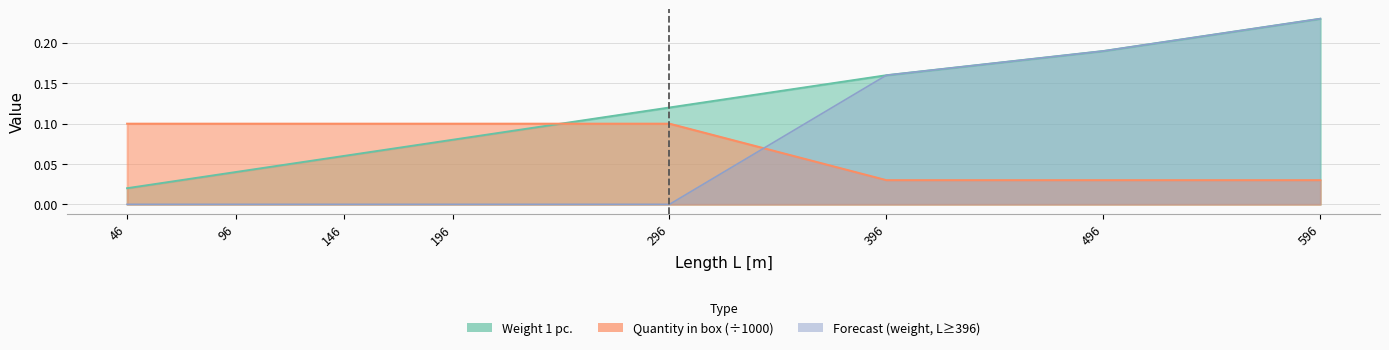

What is the average value of the Weight 1 pc. series?

0.1